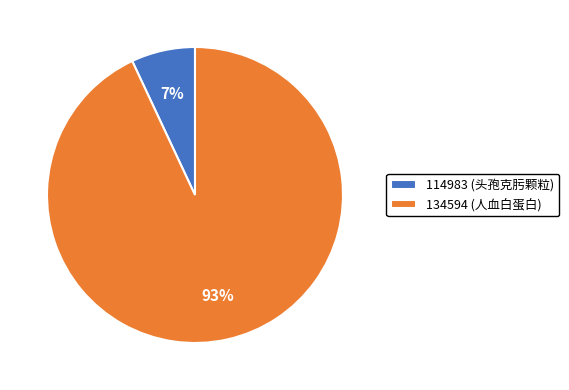

Between 114983 (头孢克肟颗粒) and 134594 (人血白蛋白), which is larger?

134594 (人血白蛋白)